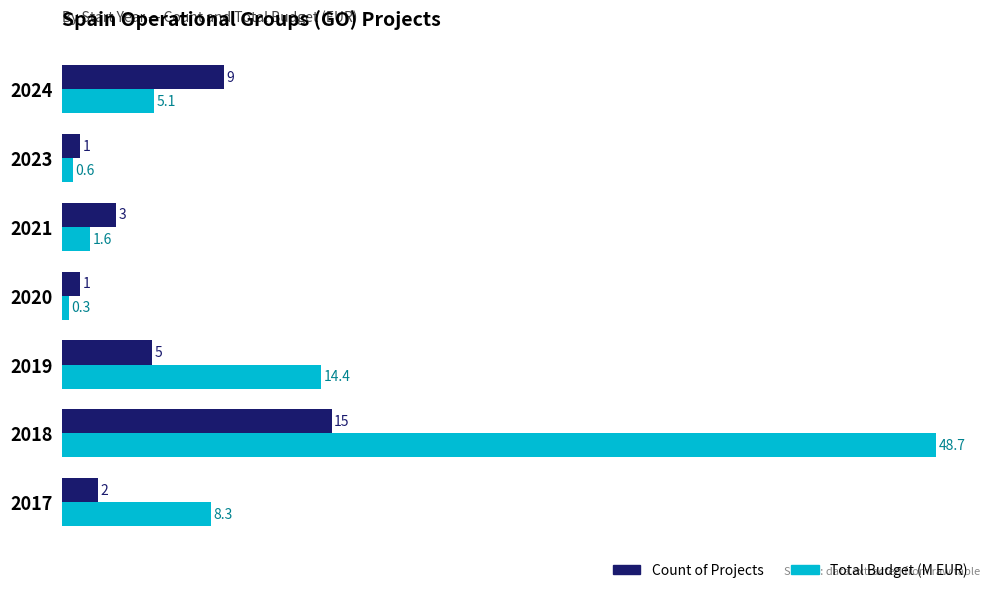

What is the average value of the Total Budget (M EUR) series?

11.3